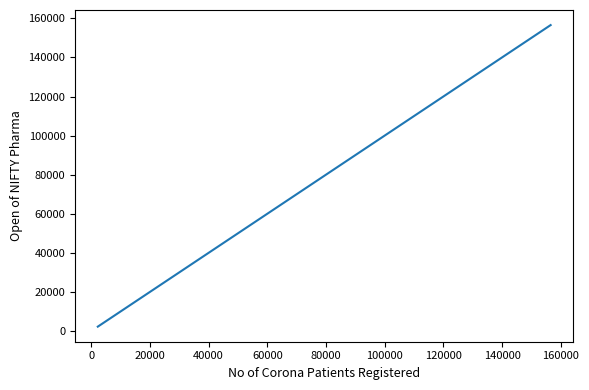

What is the sum of all values?

232917